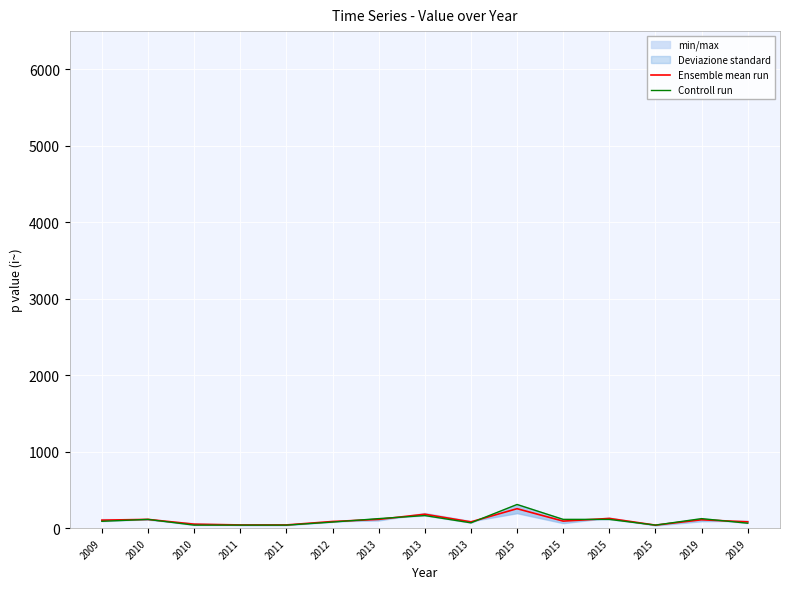

What is the lowest value of the Controll run series?

40.0